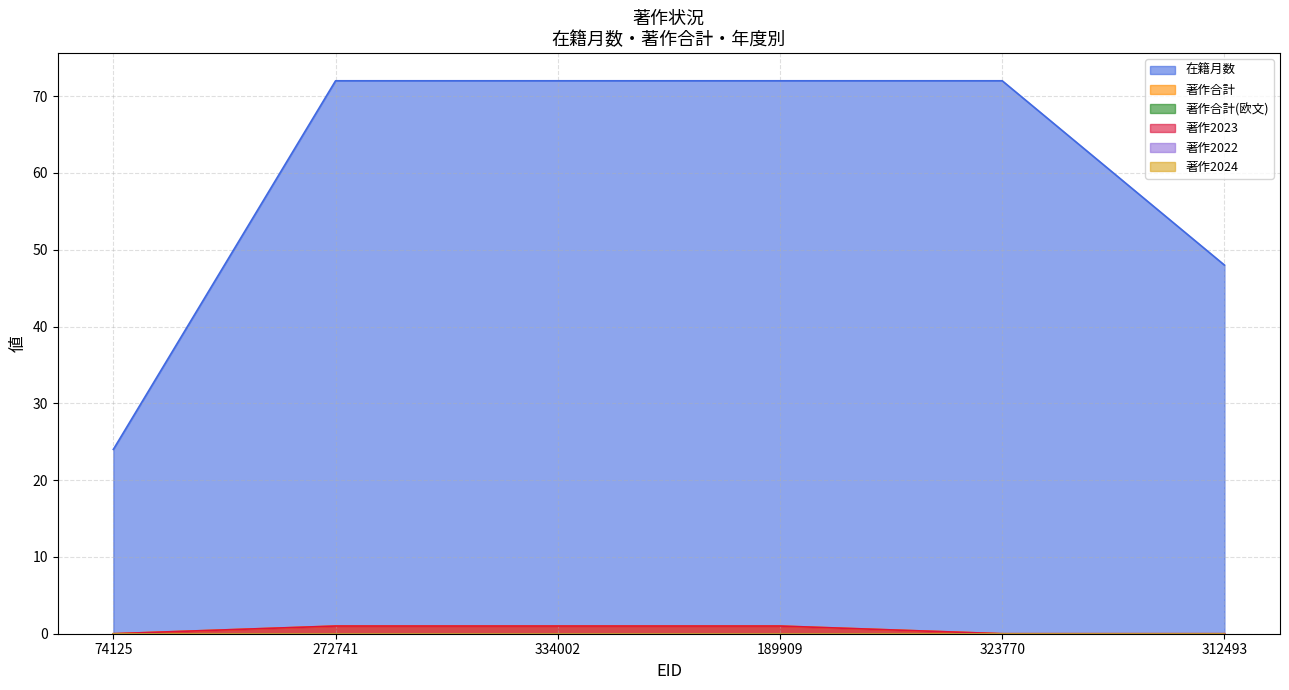

Does the chart have visible grid lines?

Yes